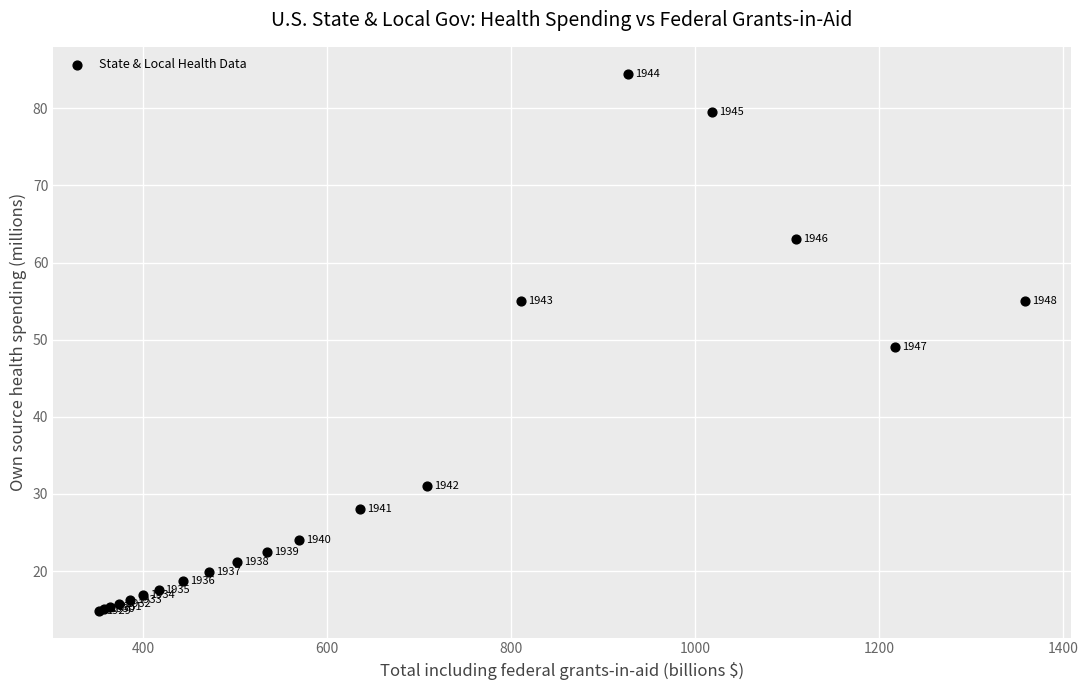

What Y value in the scatter plot is closest to 49?

49.0